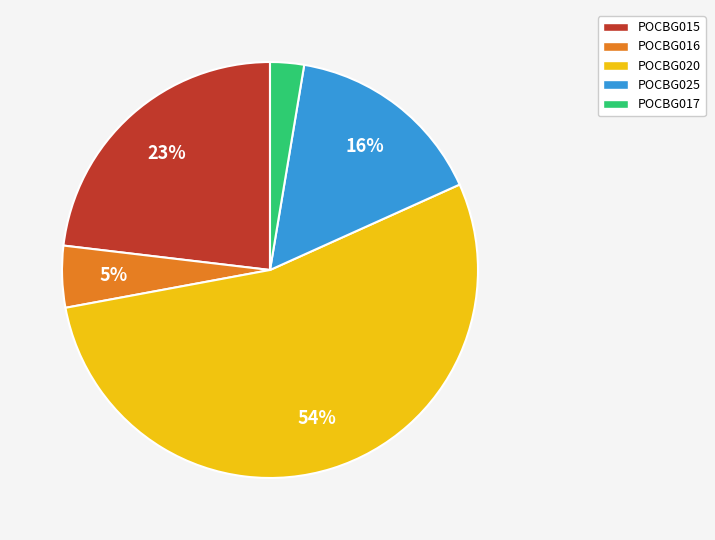

Which slice represents more than half of the pie?

POCBG020